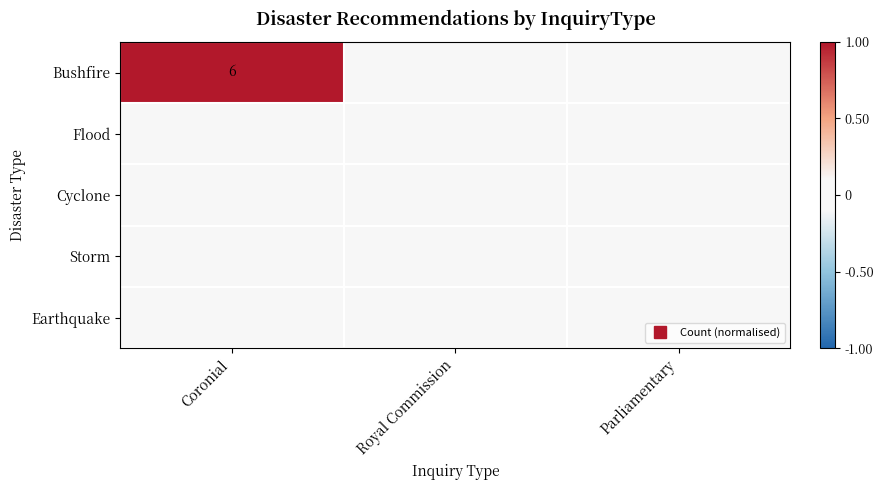

At how many categories does at least one series exceed 0?

1